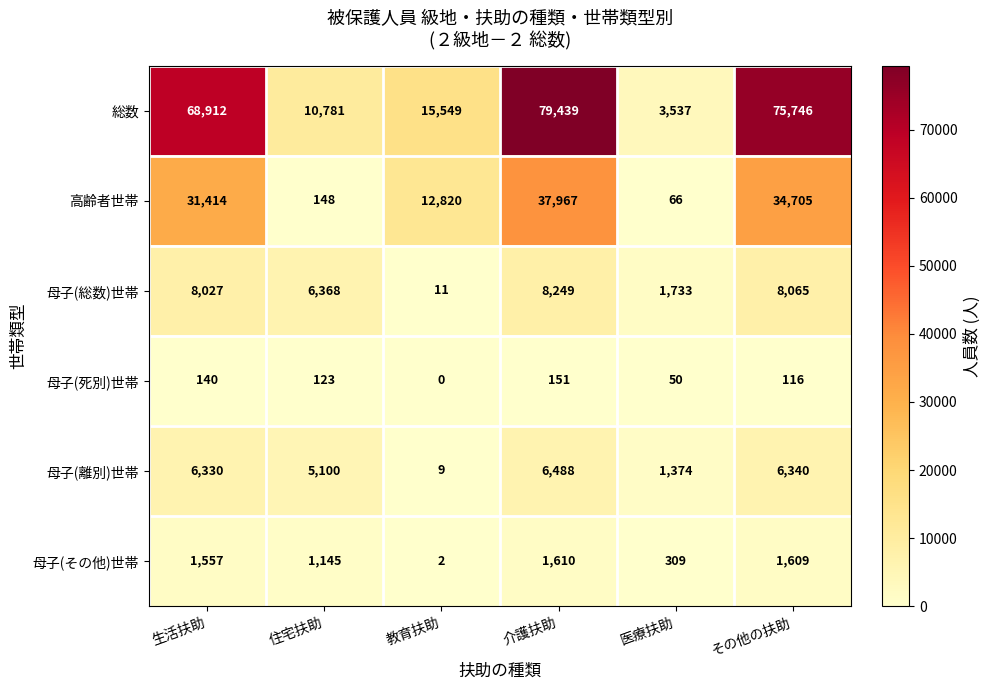

What is the difference between the 高齢者世帯 values at その他の扶助 and 医療扶助?

34639